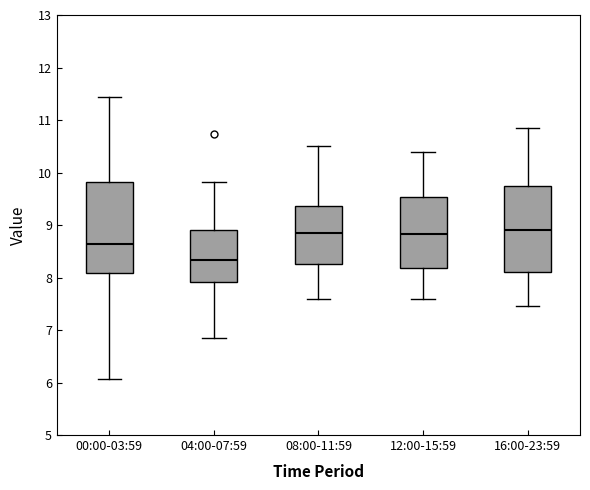

Reading left to right, read every box against the y-axis: the position of its median line, the range the box covers, and the ends of its whiskers. The values are not printed on the chart, so give them approximately, as read against the axis.

00:00-03:59: median 8.6, box 8.1 to 9.8, whiskers 6.1 to 11.4
04:00-07:59: median 8.3, box 7.9 to 8.9, whiskers 6.9 to 9.8
08:00-11:59: median 8.9, box 8.3 to 9.4, whiskers 7.6 to 10.5
12:00-15:59: median 8.8, box 8.2 to 9.5, whiskers 7.6 to 10.4
16:00-23:59: median 8.9, box 8.1 to 9.8, whiskers 7.5 to 10.9